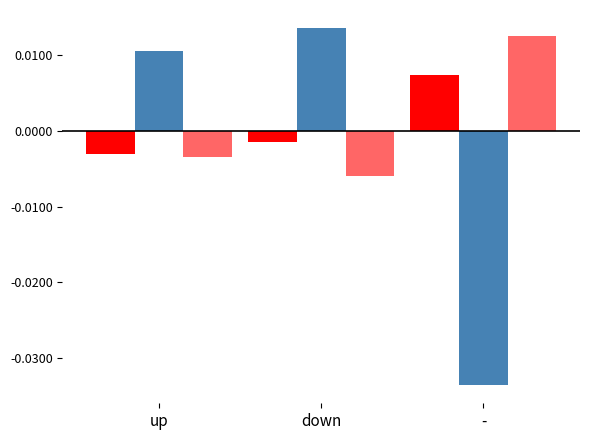

Are the bars grouped side by side (vs. stacked)?

Yes